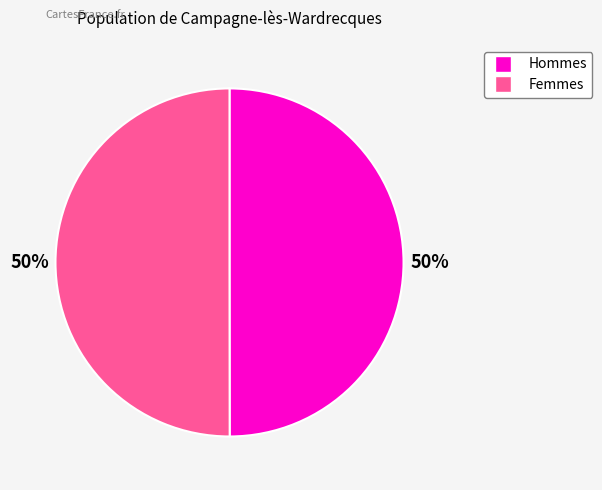

To the nearest percent, what percentage of the pie is Hommes?

50%